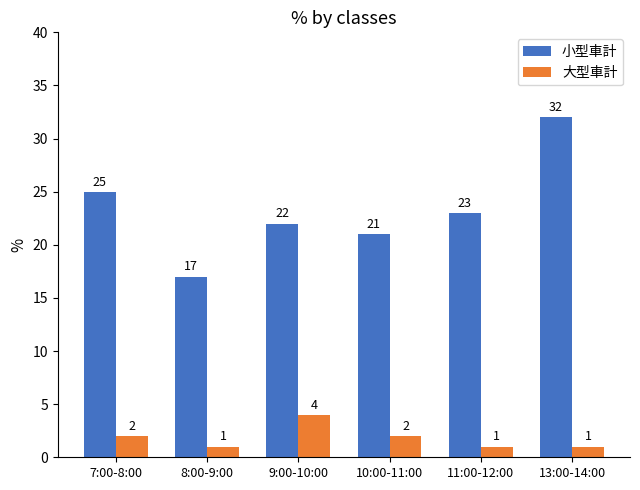

What is the maximum value for 小型車計?

32